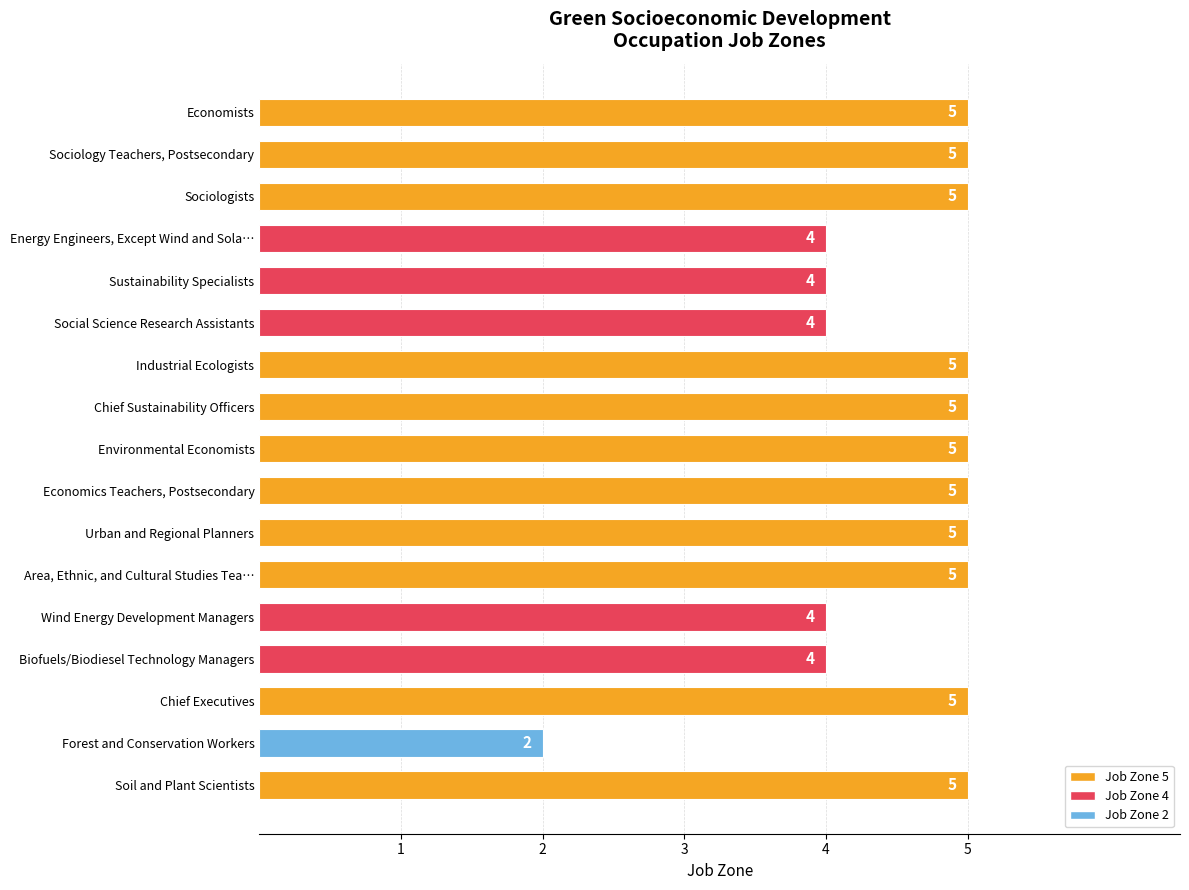

How many distinct data groups are displayed?

1